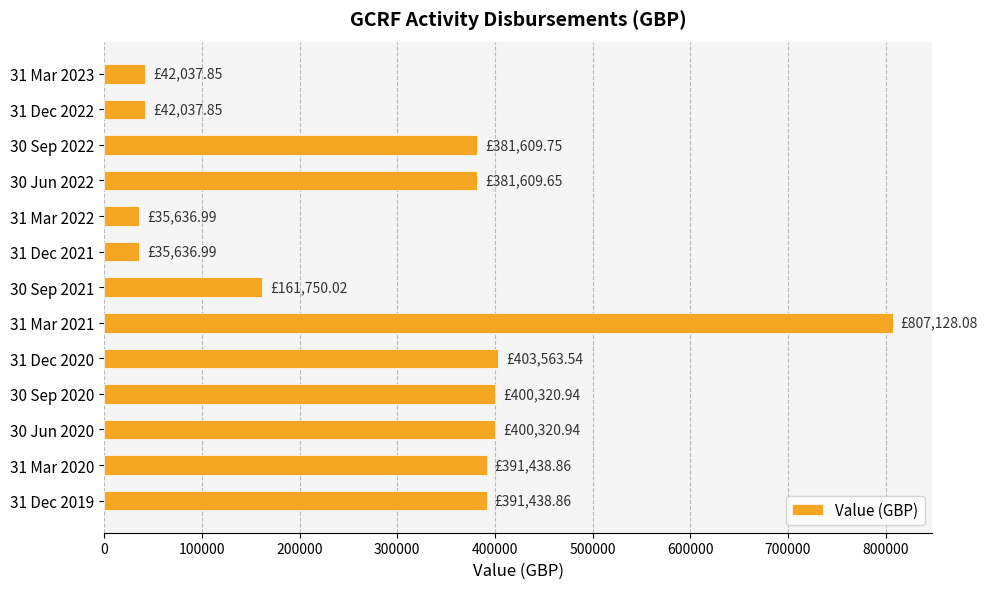

Which label corresponds to the largest value in the chart?

31 Mar 2021